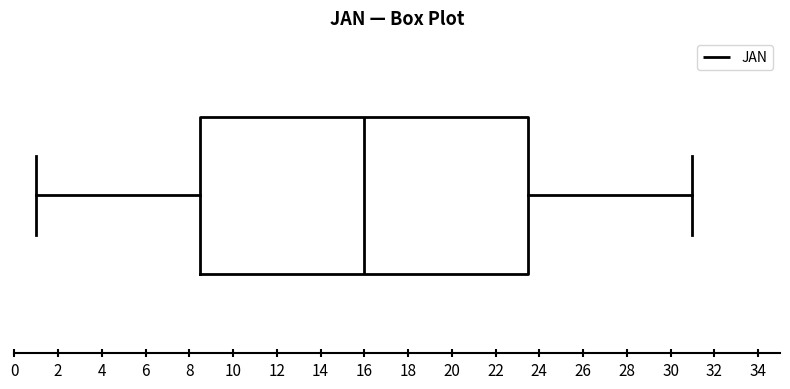

Where does the left whisker of the box end on the x-axis? The values are not printed on the chart, so give them approximately, as read against the axis.

1.0